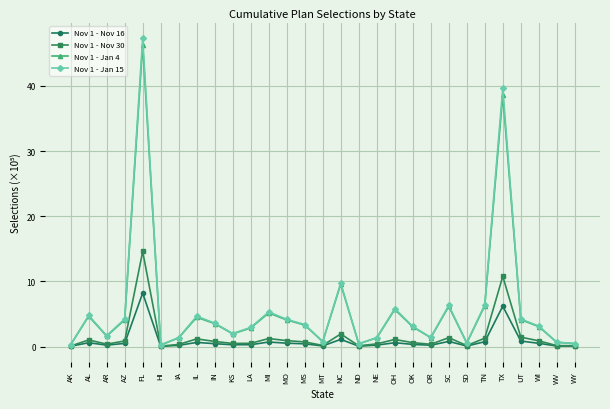

How many lines are shown in the chart?

4